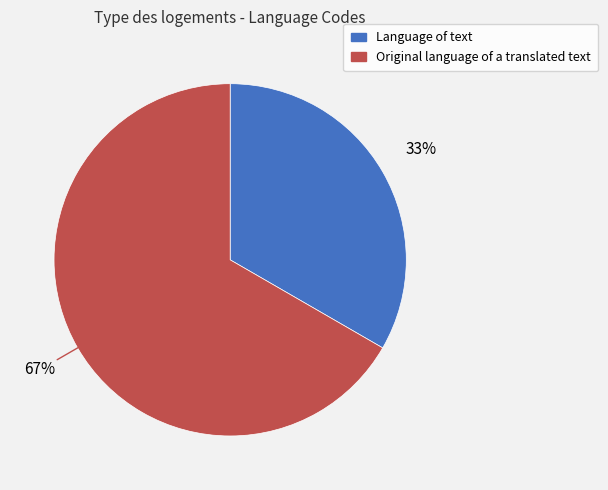

Which category has the biggest portion of the pie?

Original language of a translated text